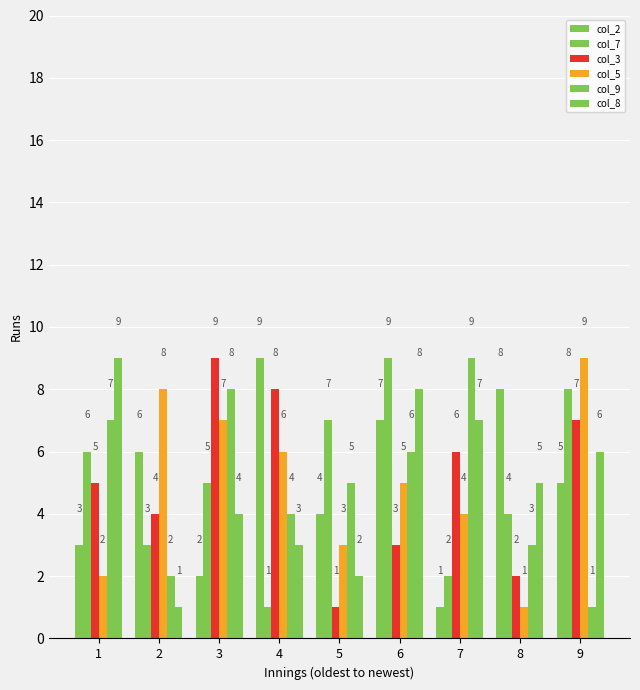

How many bars are there in each group?

6